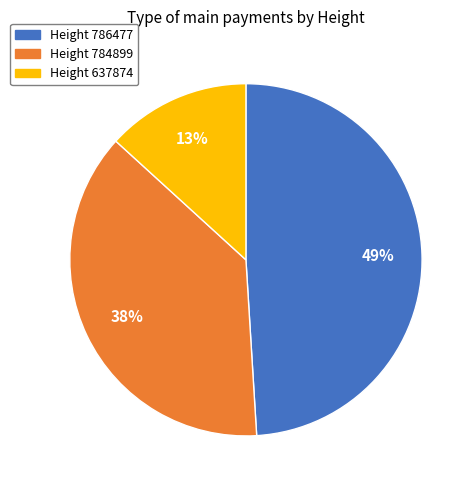

To the nearest percent, what is the difference between the largest and smallest slice percentages?

36%